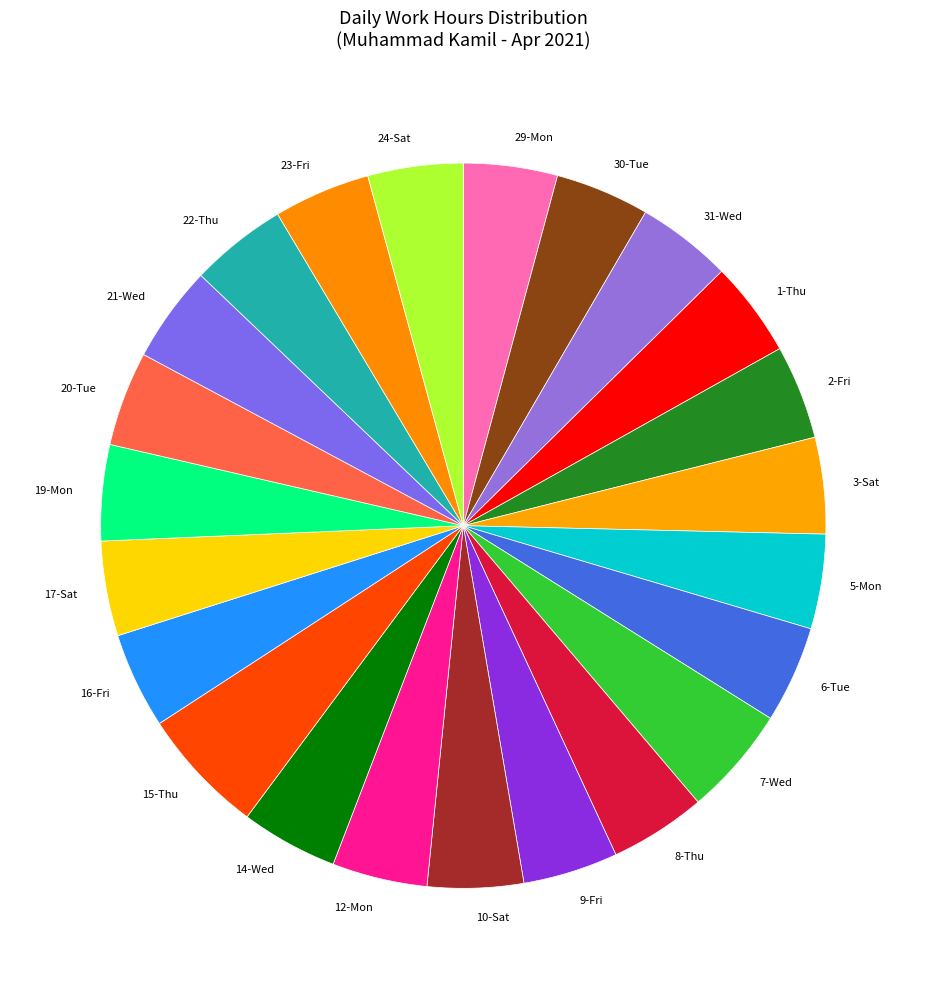

What is the largest slice in the pie chart?

15-Thu